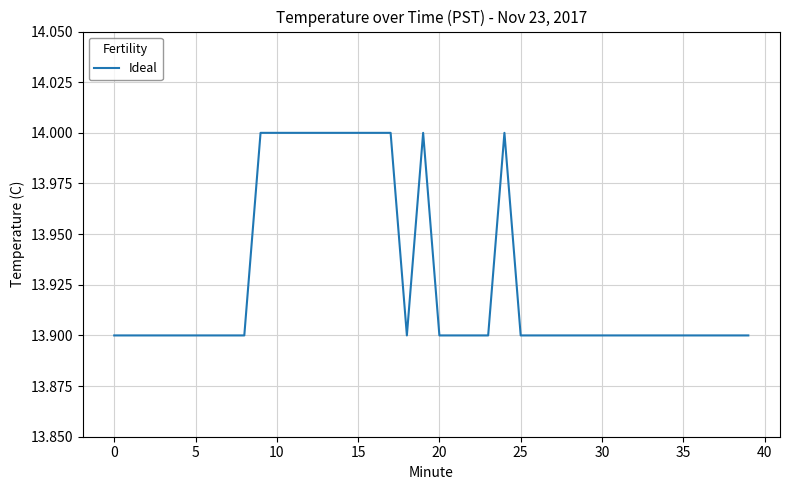

Count the values in the range 13 to 14.

40